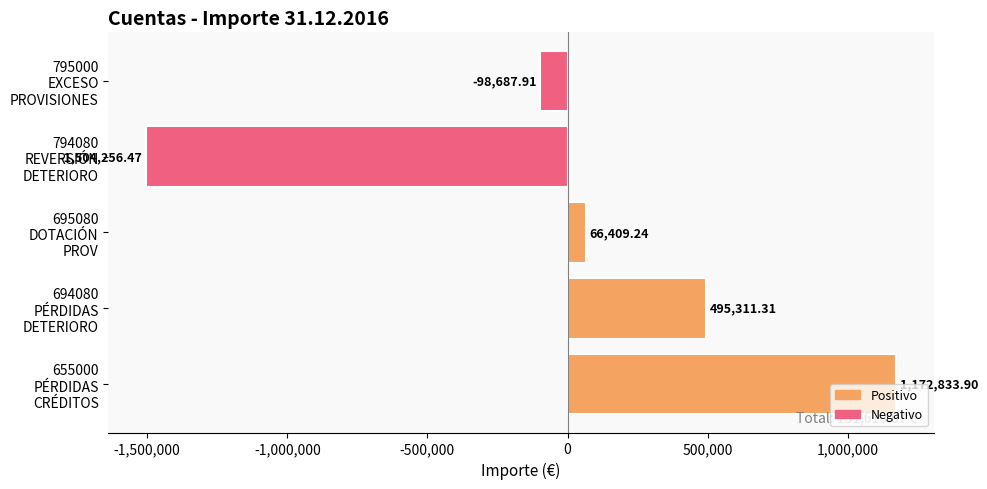

What is the average value?

26322.0